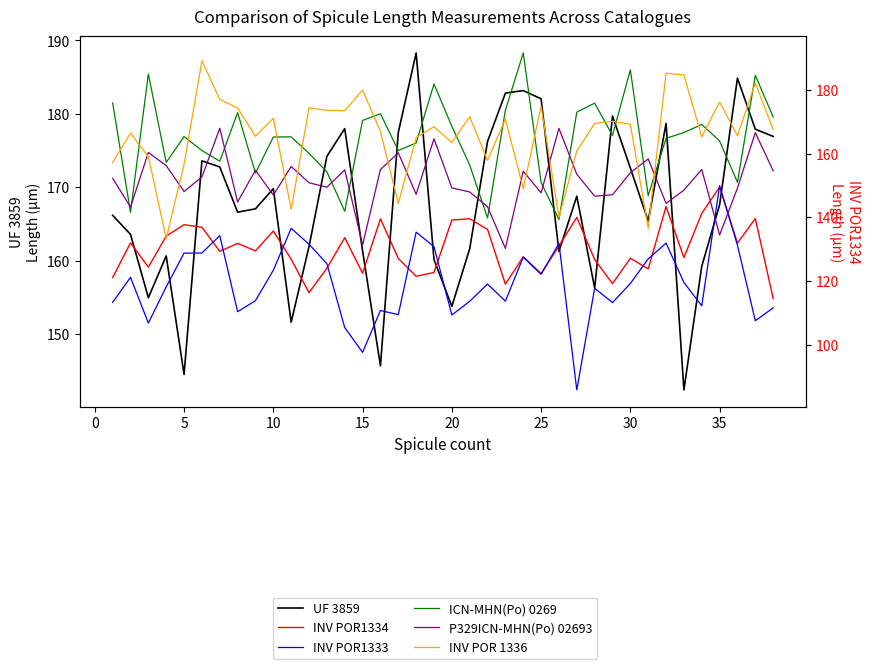

What is the difference between the maximum and second lowest values in the P329ICN-MHN(Po) 02693 series?

36.7